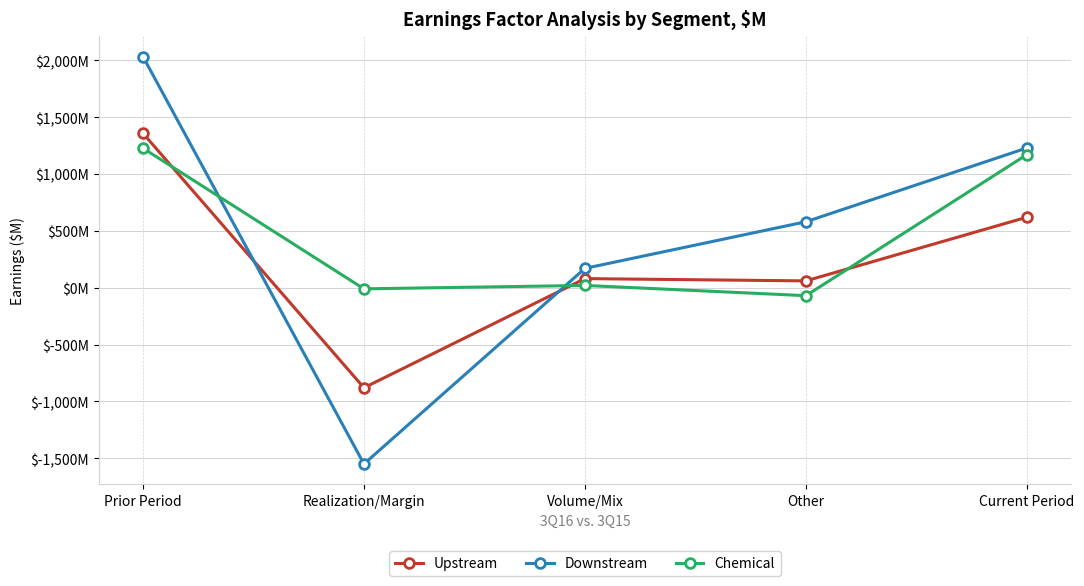

After their last crossing, which series has the higher values: Downstream or Chemical?

Downstream